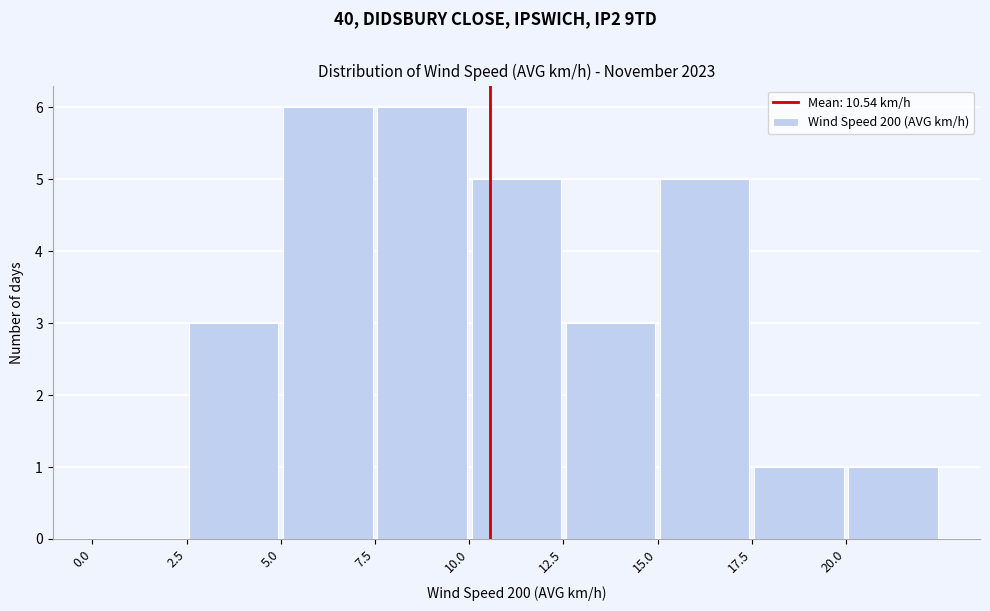

What is the height of the bar covering 15.0 to 17.5 on the x-axis? The values are not printed on the chart, so give them approximately, as read against the axis.

5